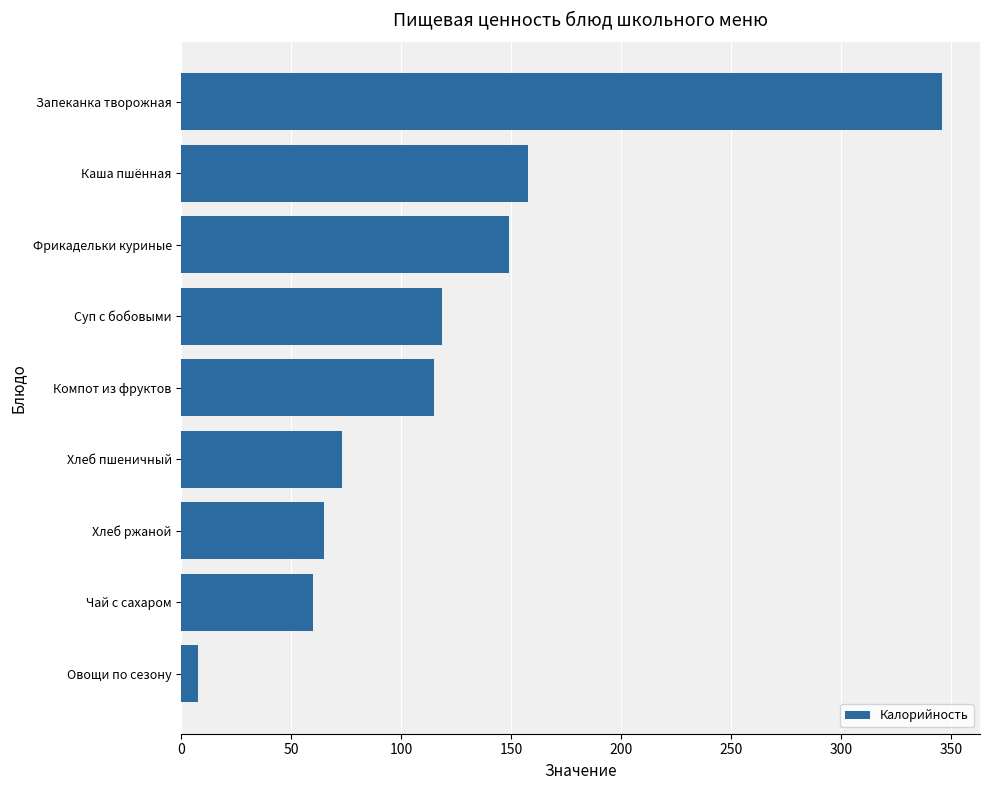

What is the sum of all values?

1090.7